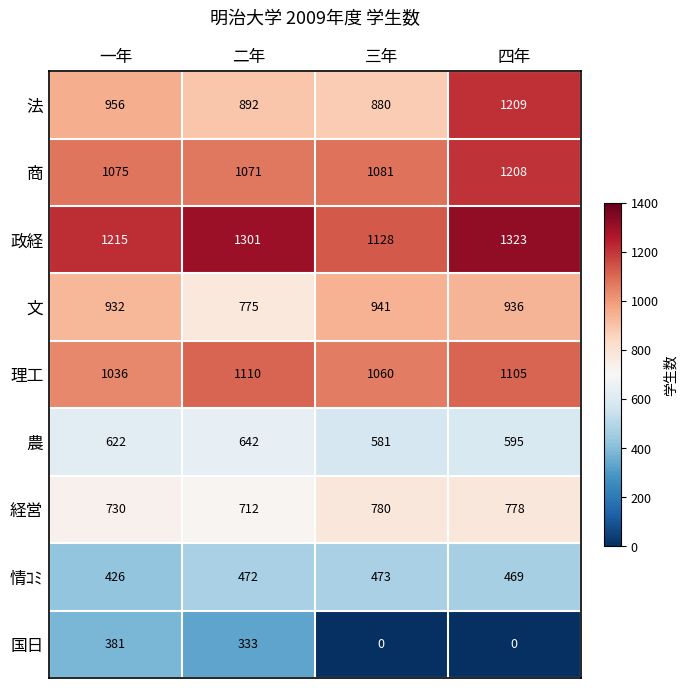

What is the difference between the second highest and second lowest values in the 理工 series?

45